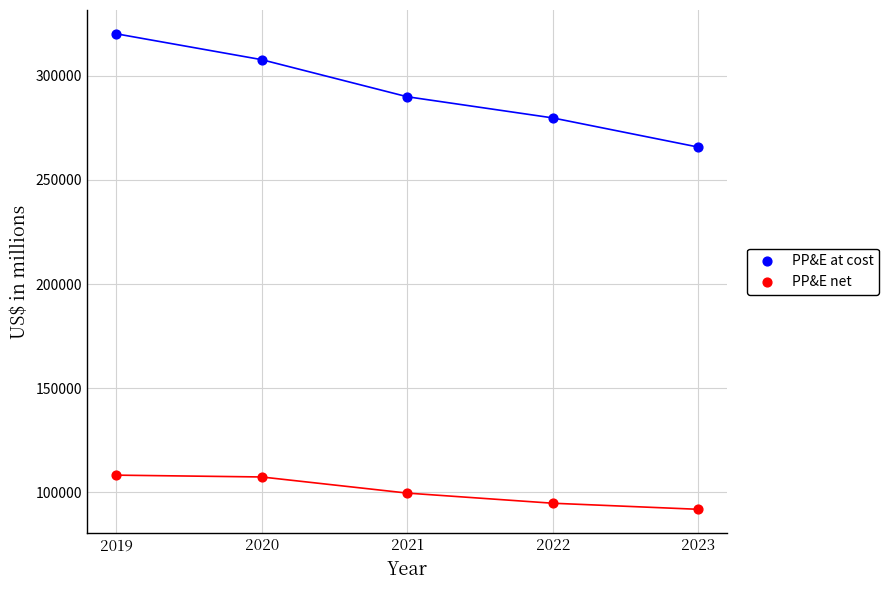

Which series contains the lowest Y value?

PP&E net